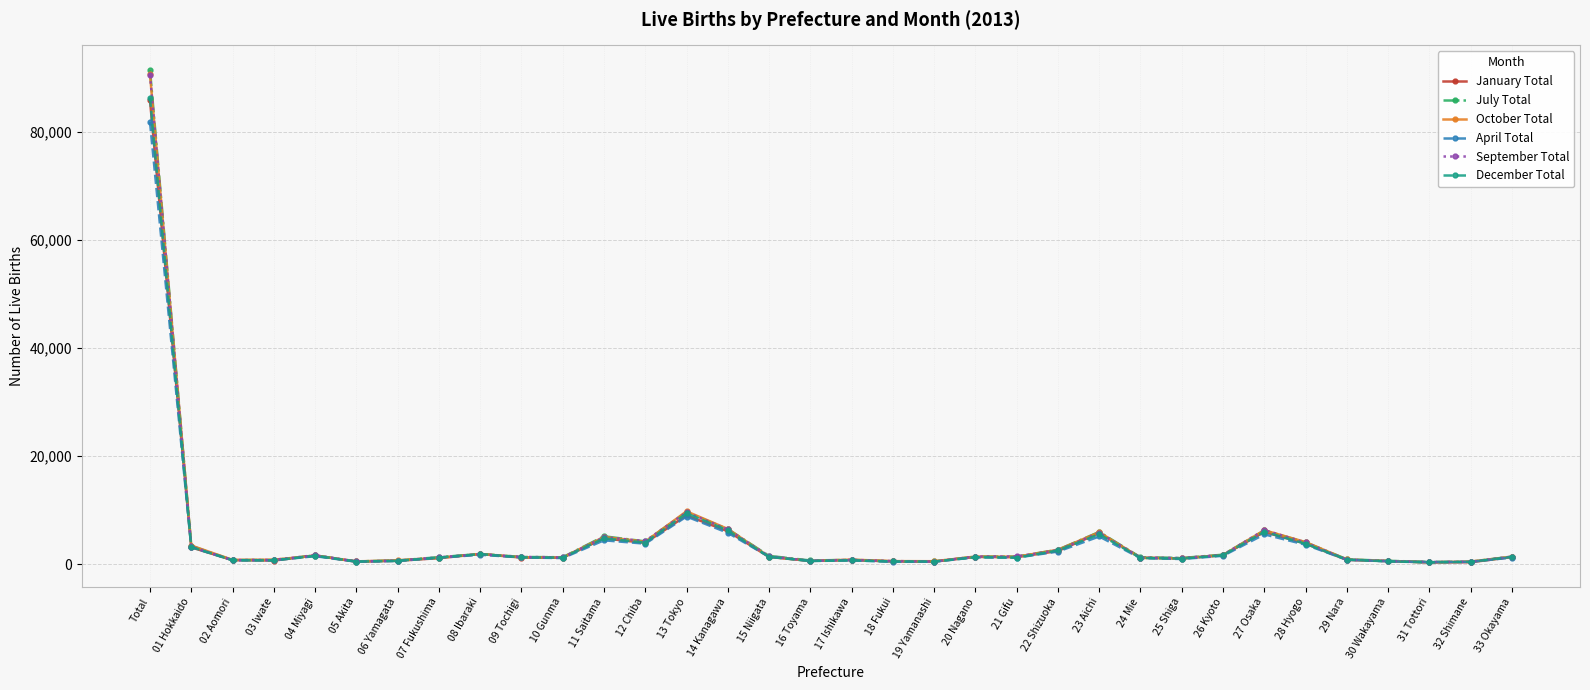

Is it true that January Total equals 1911 at 08 Ibaraki?

True